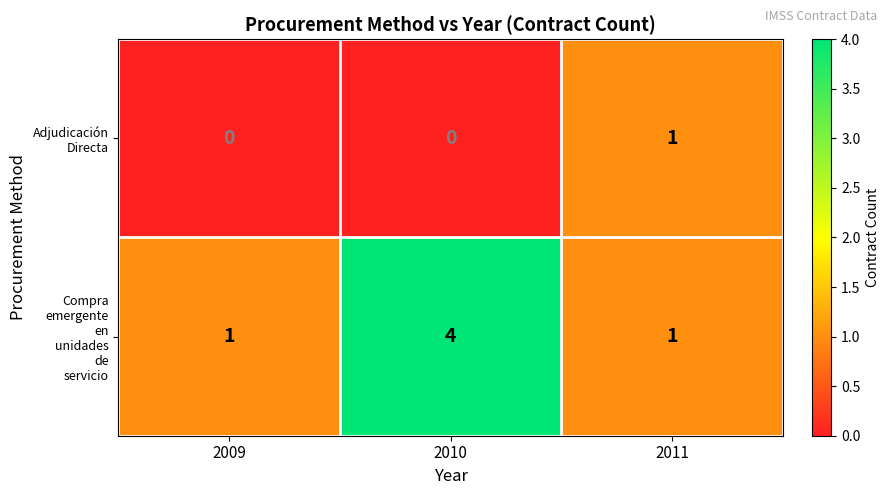

What is the total value across all series at 2009?

1